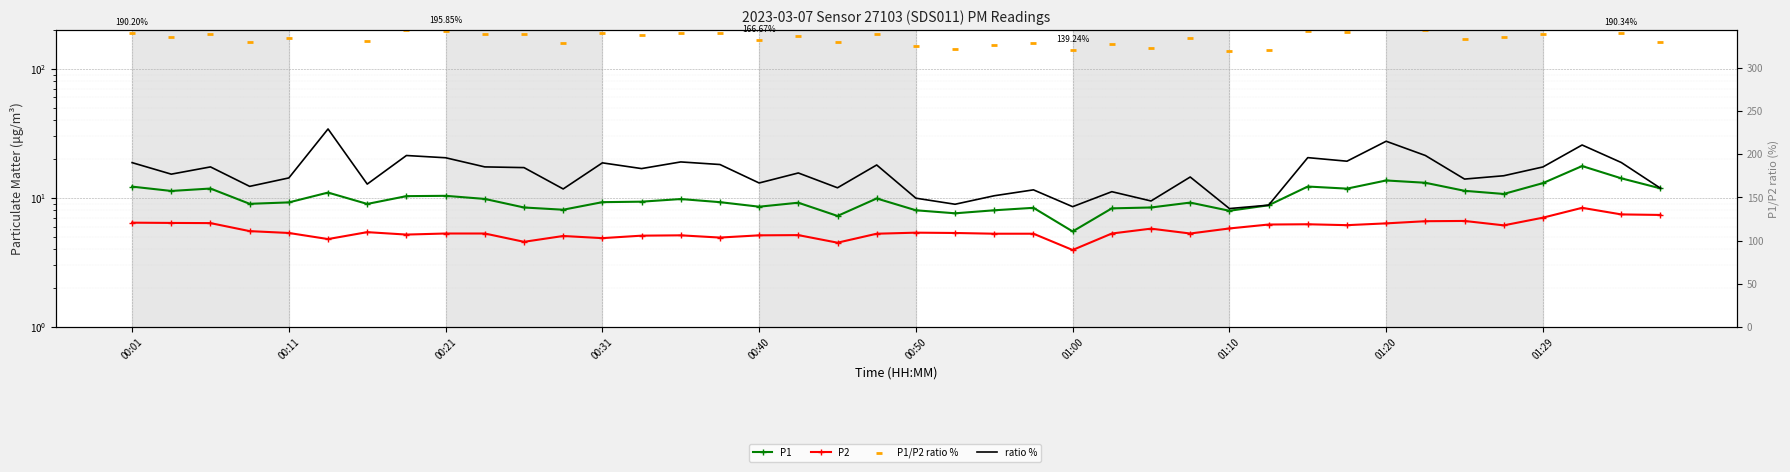

Is the value of P1/P2 ratio % at 14 greater than the value of P1 at 39?

Yes